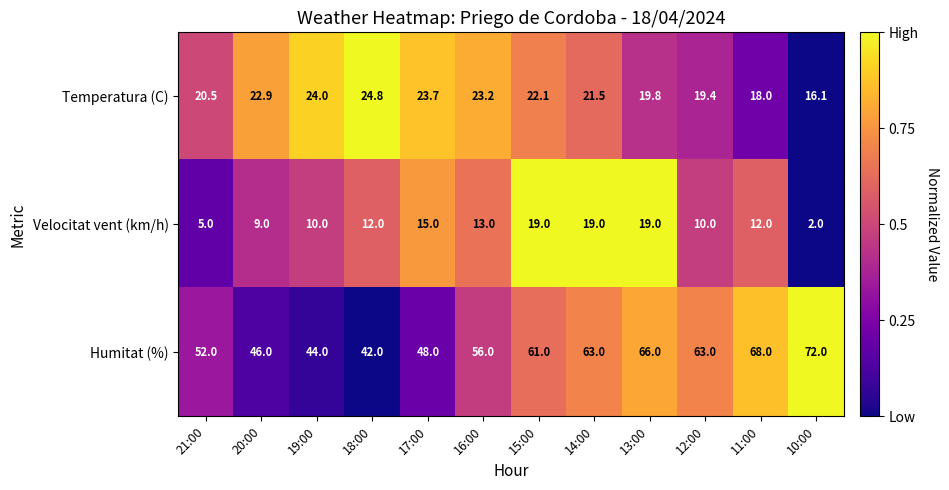

The value of Velocitat vent (km/h) at 11:00 is 12.0. True or false?

True